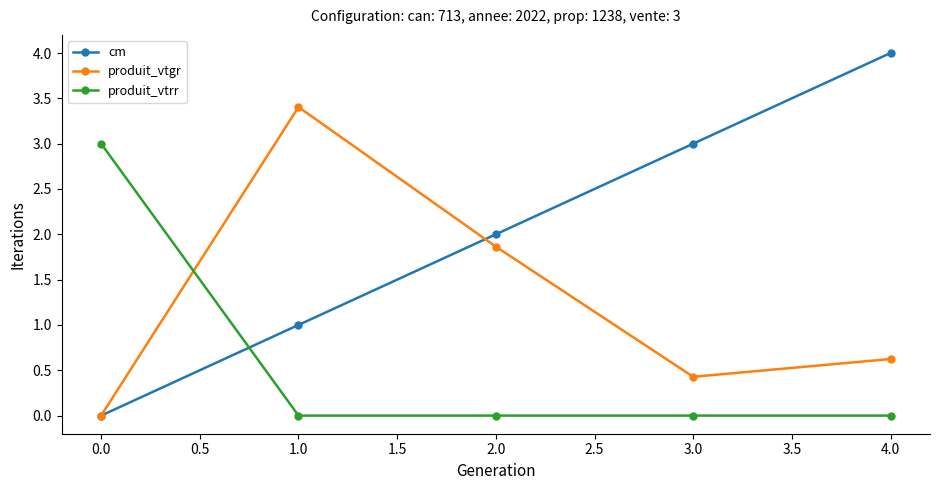

Does the chart have visible grid lines?

No